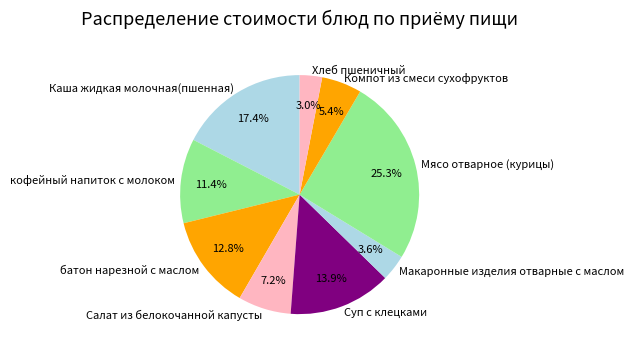

Which slice is the smallest?

Хлеб пшеничный